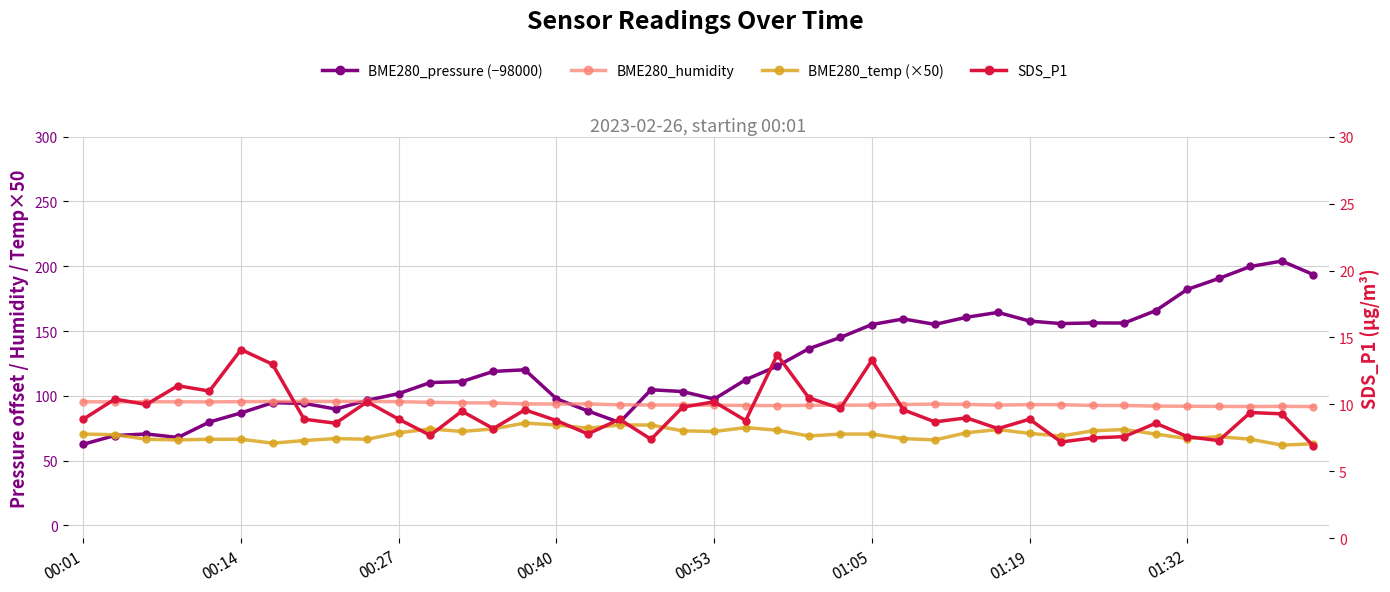

What is the difference between the maximum and minimum values in the SDS_P1 series?

7.2